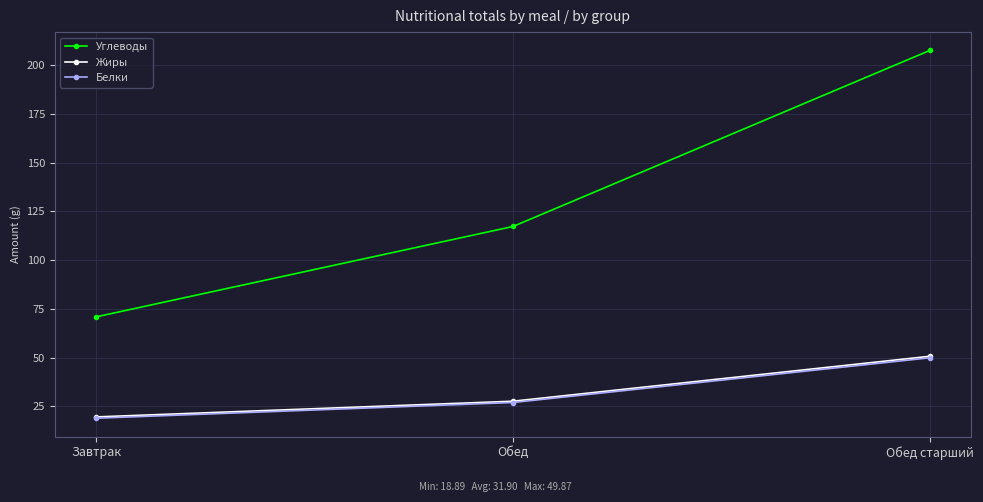

Reading left to right, extract all data points from this chart.

Углеводы: Завтрак=70.9	Обед=117.2	Обед старший=207.5
Жиры: Завтрак=19.6	Обед=27.6	Обед старший=50.6
Белки: Завтрак=18.9	Обед=26.9	Обед старший=49.9